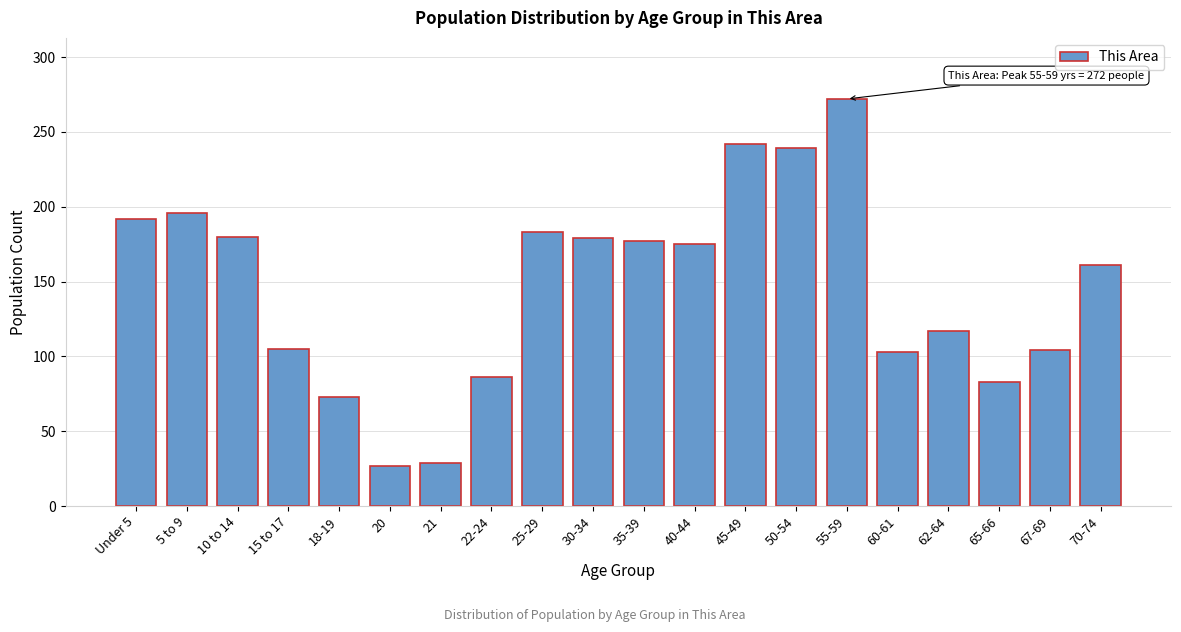

At which label is the value closest to 149?

70-74